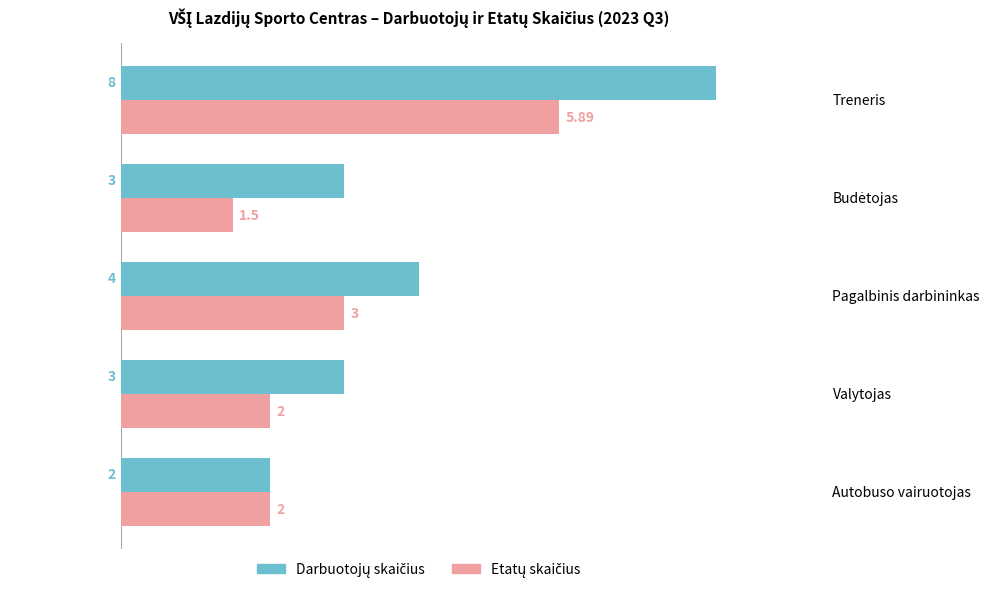

At which category does the chart reach its peak across all series?

Treneris